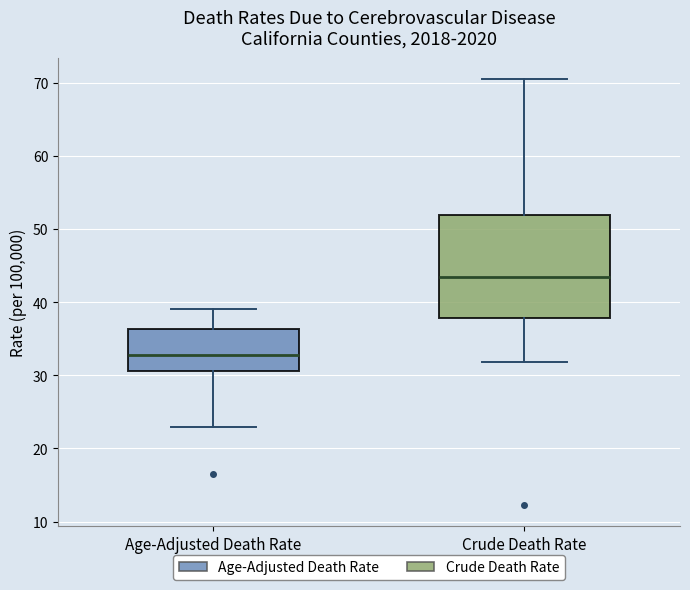

Which box is the tallest, from its lower edge to its upper edge?

Crude Death Rate